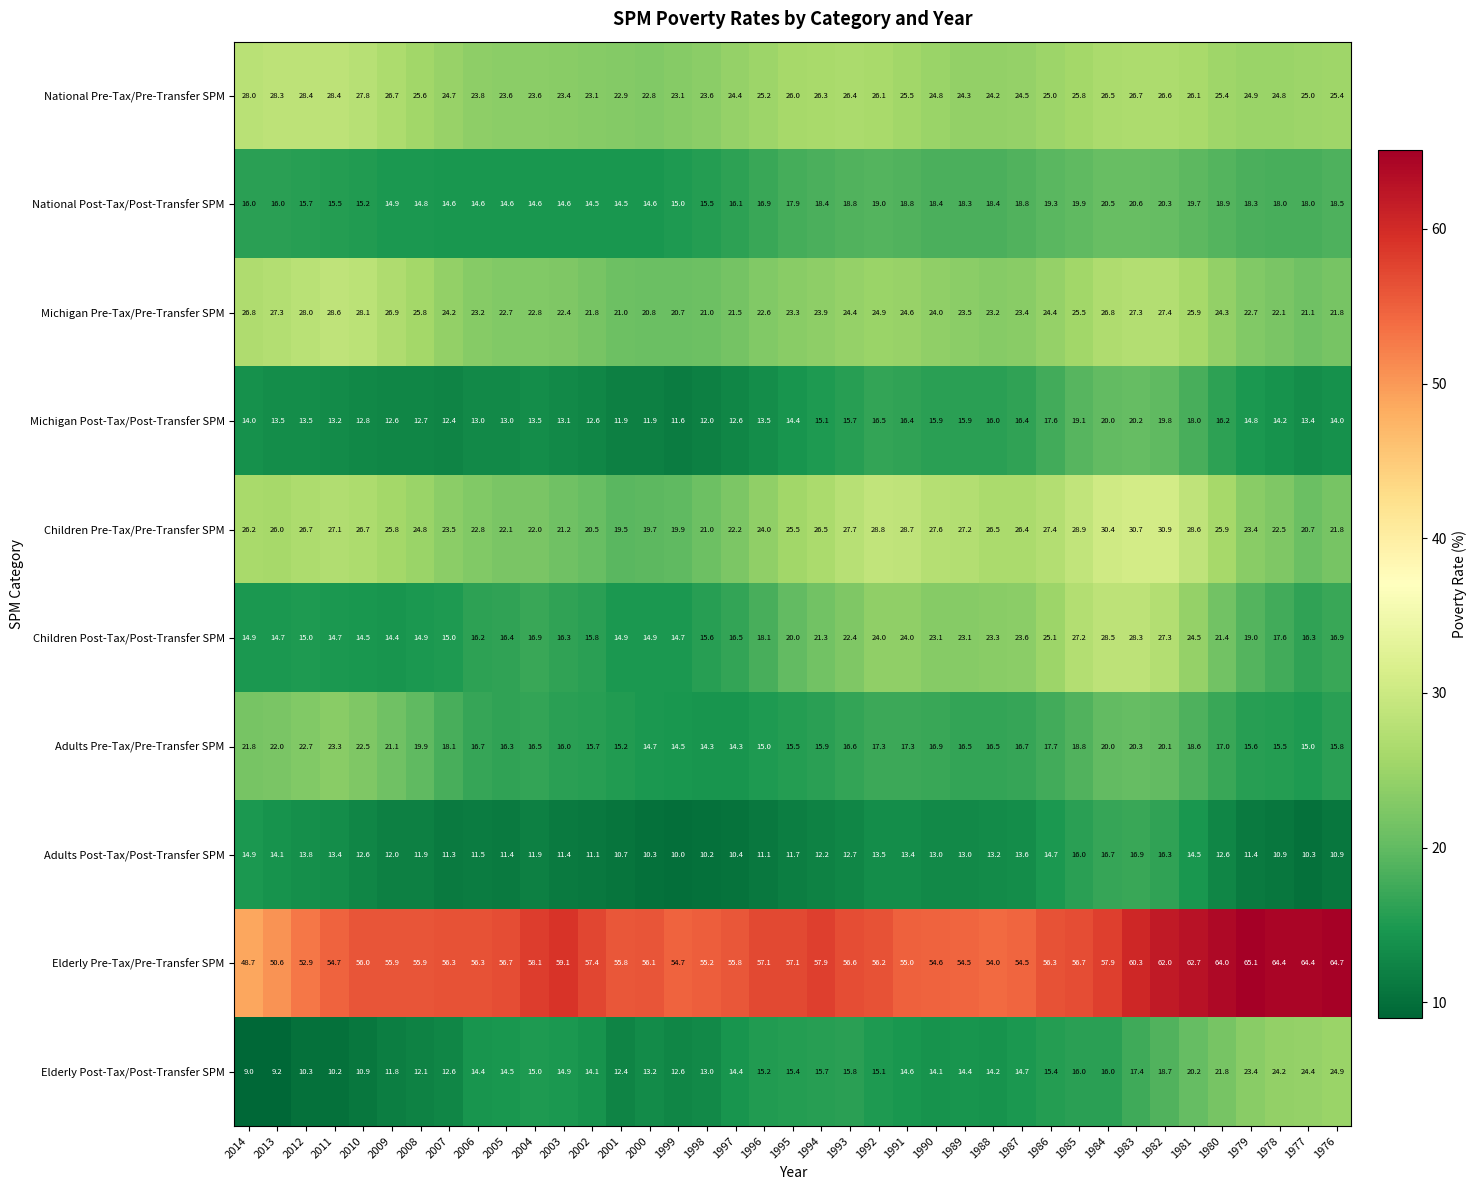

What is the sum of the Michigan Post-Tax/Post-Transfer SPM values at 1979 and 1985?

33.9